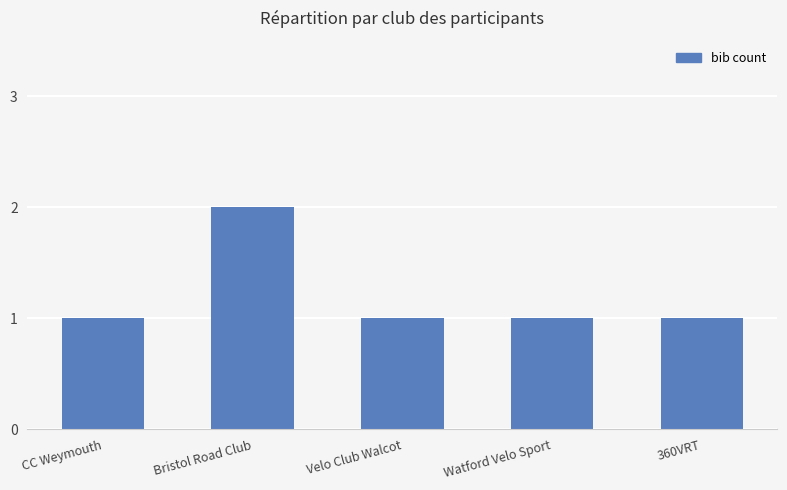

What is the approximate value at Bristol Road Club?

2